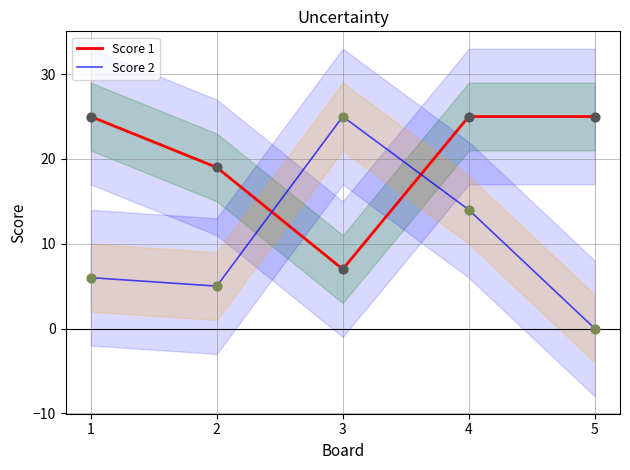

At how many categories does at least one series exceed 13?

5